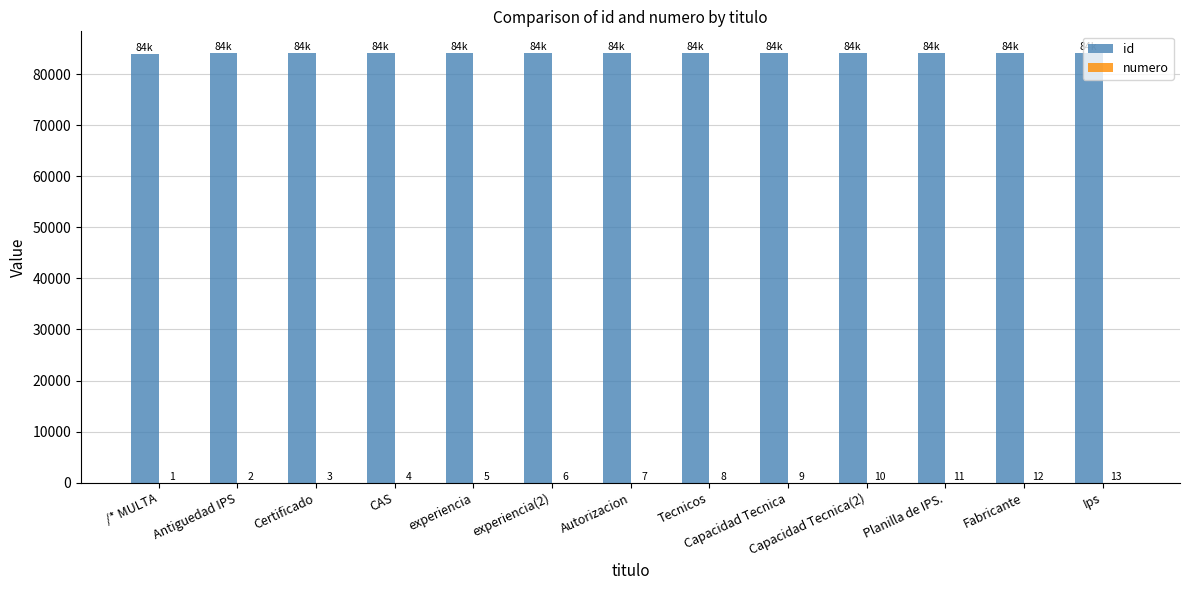

Is it true that id equals 84177 at experiencia(2)?

True